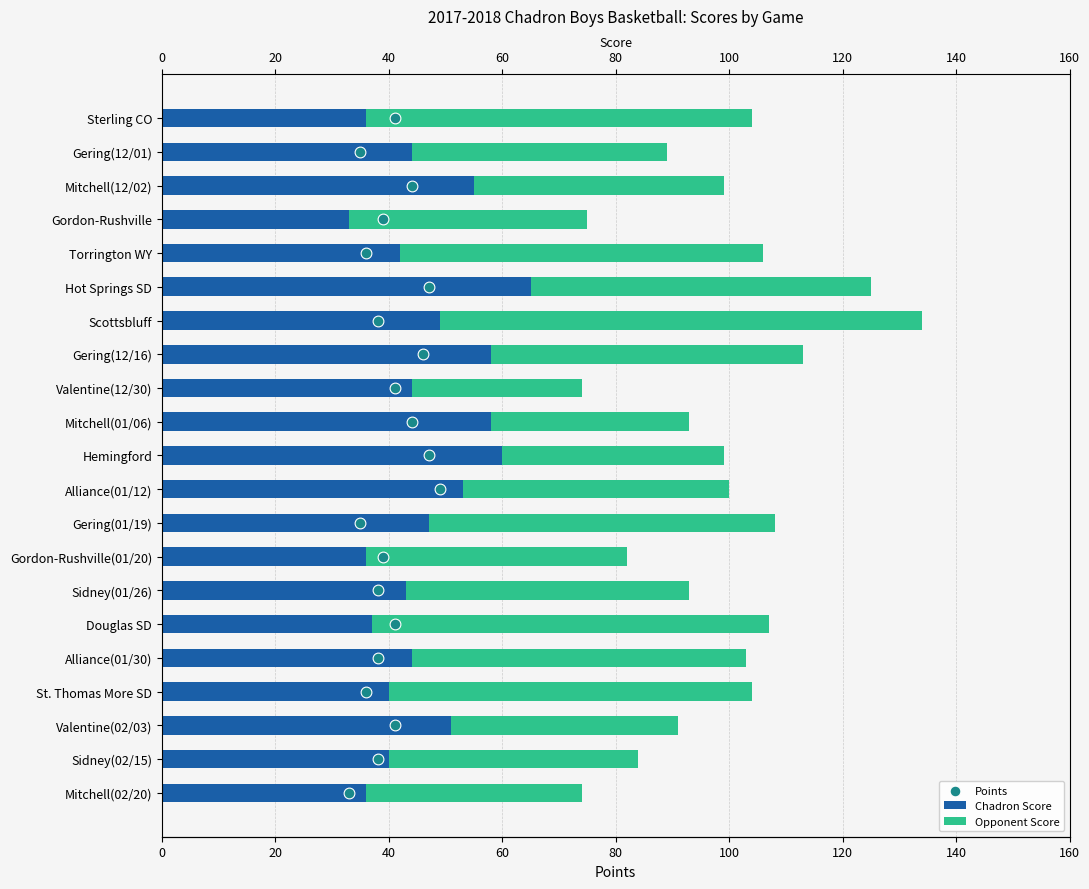

At how many categories does at least one series exceed 56?

11